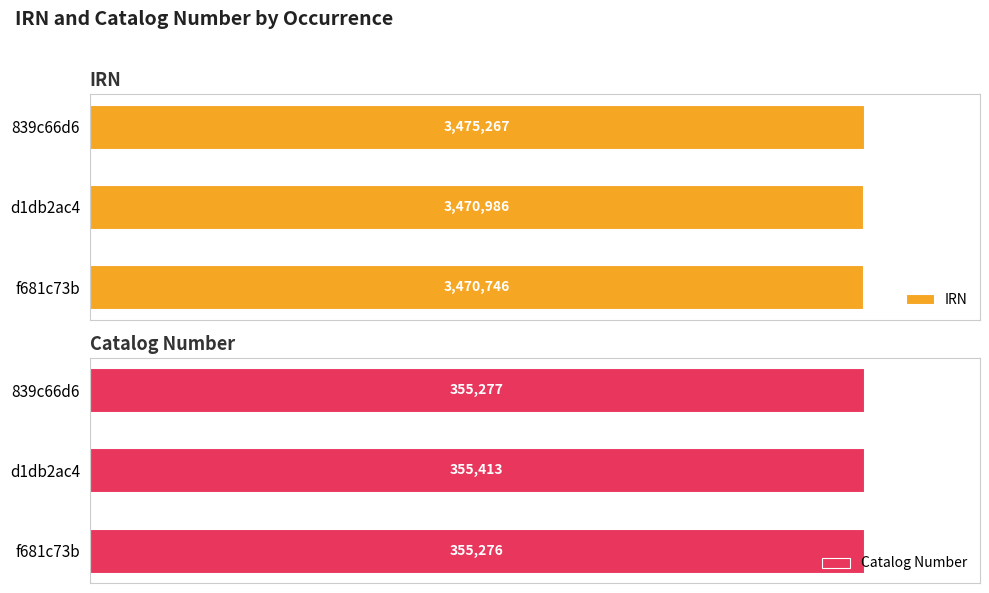

At which label does Catalog Number reach its peak?

d1db2ac4